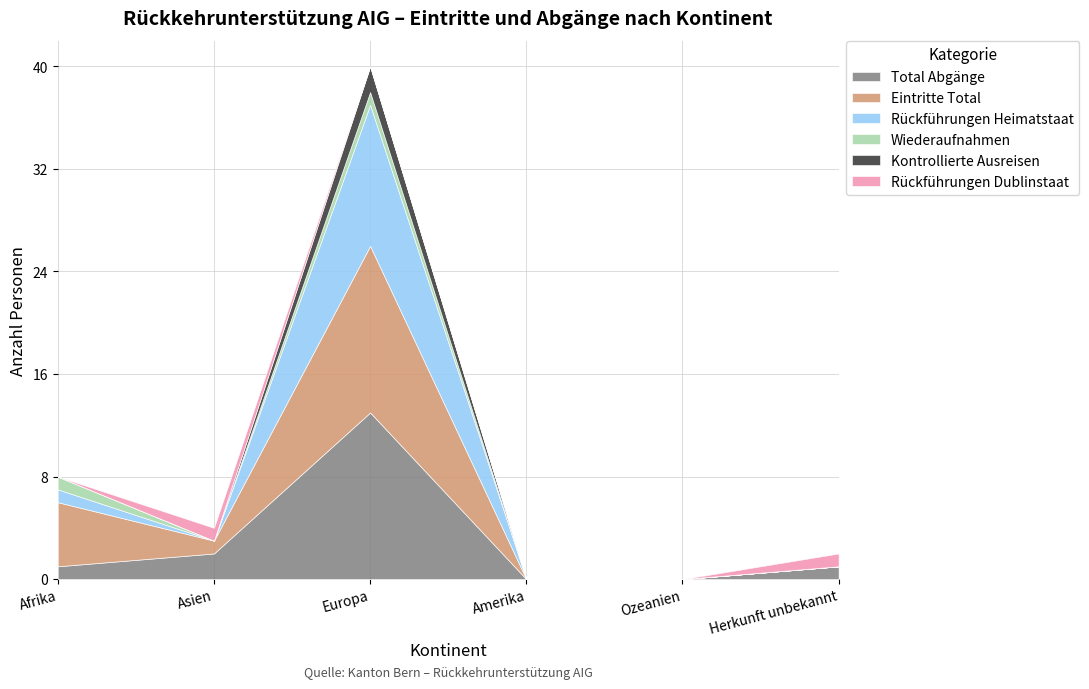

Reading left to right, extract all data points from this chart.

Total Abgänge: Afrika=1	Asien=2	Europa=13	Amerika=0	Ozeanien=0	Herkunft unbekannt=1
Eintritte Total: Afrika=5	Asien=1	Europa=13	Amerika=0	Ozeanien=0	Herkunft unbekannt=0
Rückführungen Heimatstaat: Afrika=1	Asien=0	Europa=11	Amerika=0	Ozeanien=0	Herkunft unbekannt=0
Wiederaufnahmen: Afrika=1	Asien=0	Europa=1	Amerika=0	Ozeanien=0	Herkunft unbekannt=0
Kontrollierte Ausreisen: Afrika=0	Asien=0	Europa=2	Amerika=0	Ozeanien=0	Herkunft unbekannt=0
Rückführungen Dublinstaat: Afrika=0	Asien=1	Europa=0	Amerika=0	Ozeanien=0	Herkunft unbekannt=1